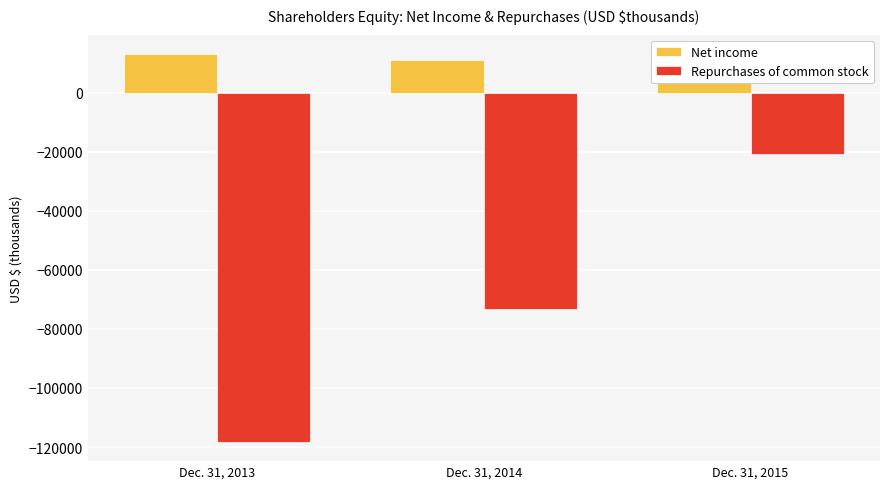

Rank the categories by Net income value from highest to lowest.

Dec. 31, 2013, Dec. 31, 2015, Dec. 31, 2014